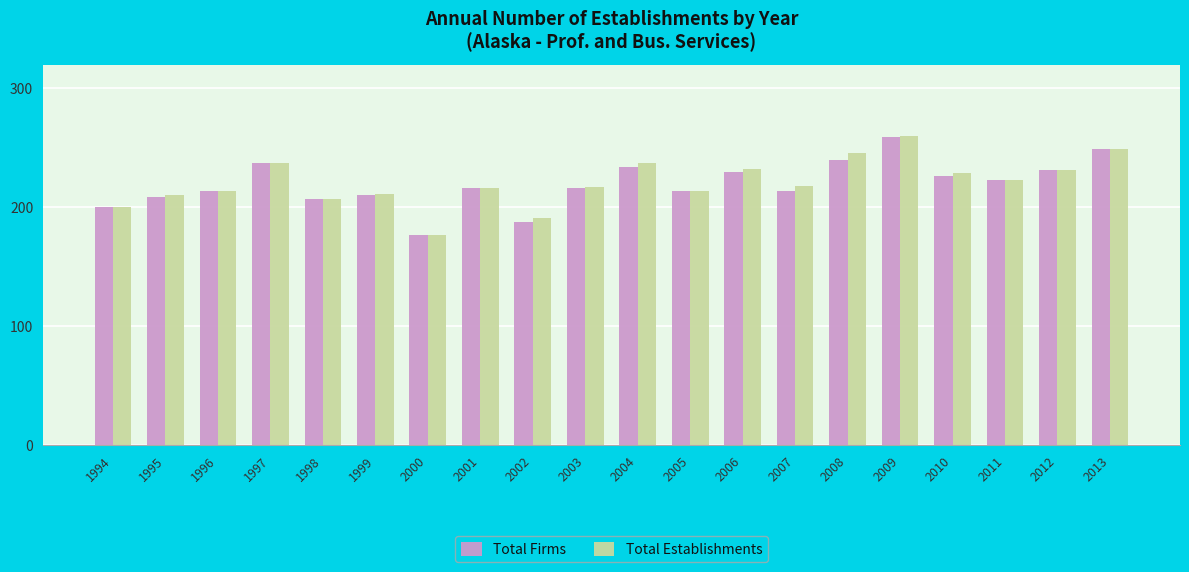

How many values in the Total Establishments series are below 218?

10